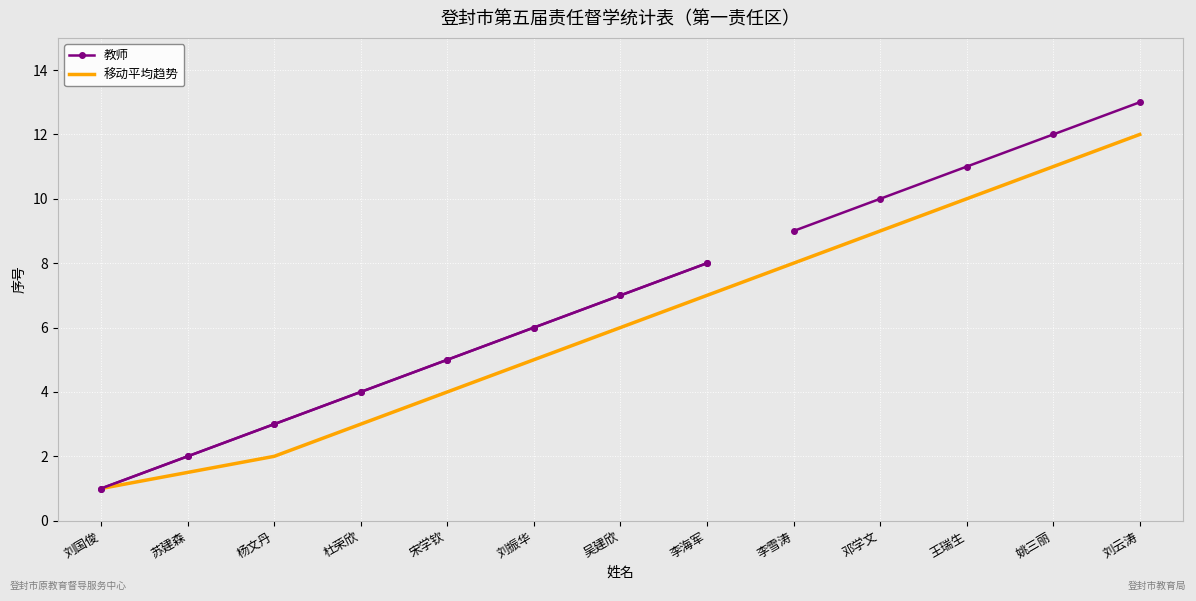

Reading right to left, transcribe all the data shown in this chart.

12.0	11.0	10.0	9.0	8.0	7.0	6.0	5.0	4.0	3.0	2.0	1.5	1.0